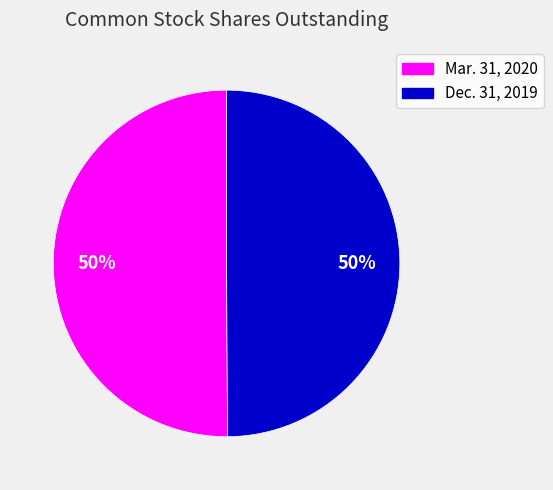

How many slices are in this pie chart?

2